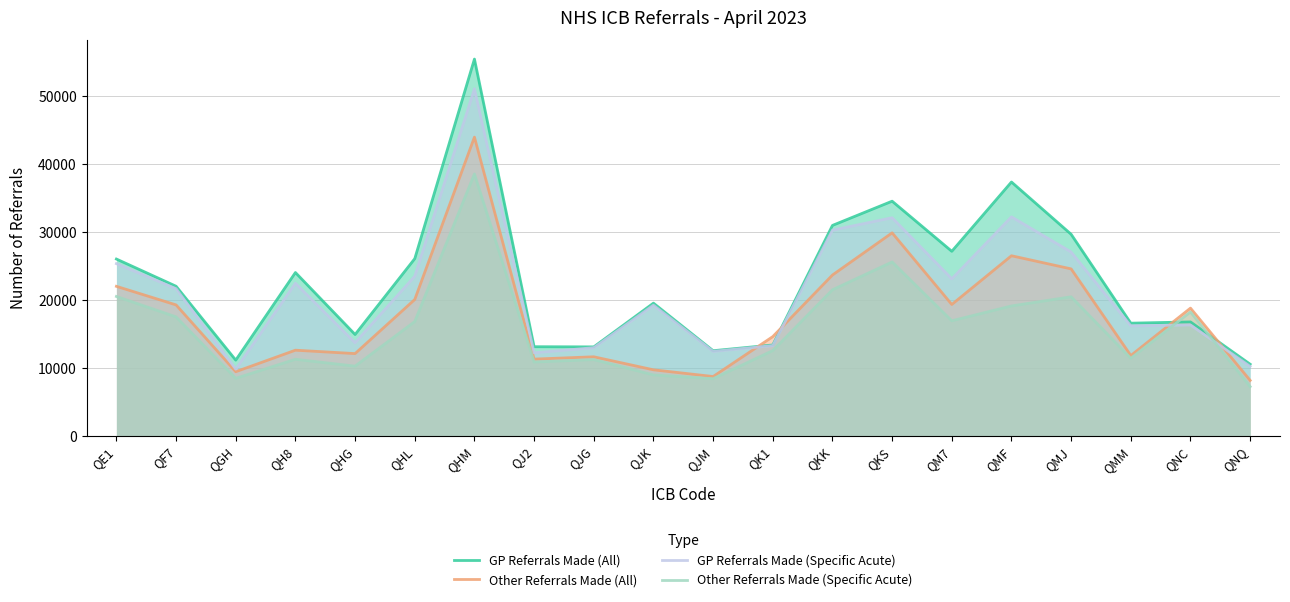

Reading right to left, transcribe all the data shown in this chart.

GP Referrals Made (All): 10532	16765	16581	29678	37381	27169	34554	30984	13372	12524	19533	13087	13113	55493	26087	14912	24044	11135	22021	26029
Other Referrals Made (All): 8149	18801	11813	24578	26515	19334	29891	23675	14602	8720	9710	11628	11288	43992	20071	12099	12601	9430	19273	22011
GP Referrals Made (Specific Acute): 10217	16317	16193	27065	32248	23114	32113	30296	13278	12422	19231	12966	12220	51114	23499	13707	22463	9806	21671	25352
Other Referrals Made (Specific Acute): 7235	18230	11417	20467	19119	16935	25599	21499	12543	8403	8956	11216	10858	38571	16821	10250	11261	8454	17509	20517